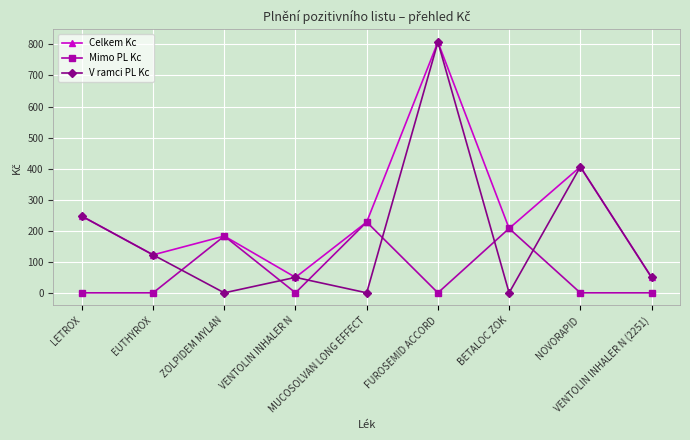

At which label does V ramci PL Kc first exceed 49?

LETROX